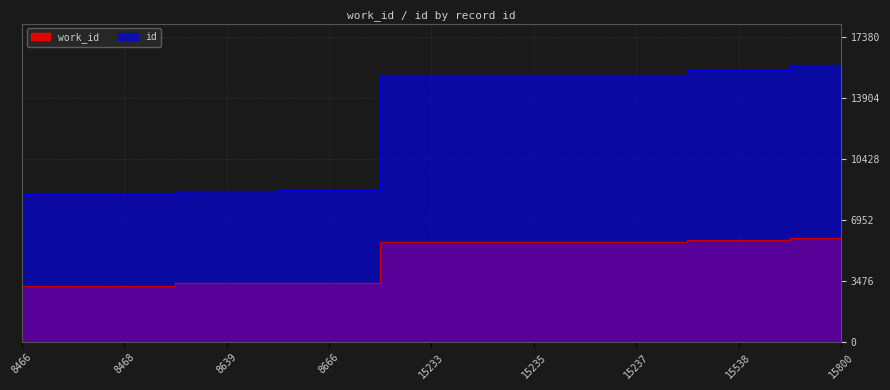

What is the spread (max minus min) of values at 15538?

9716